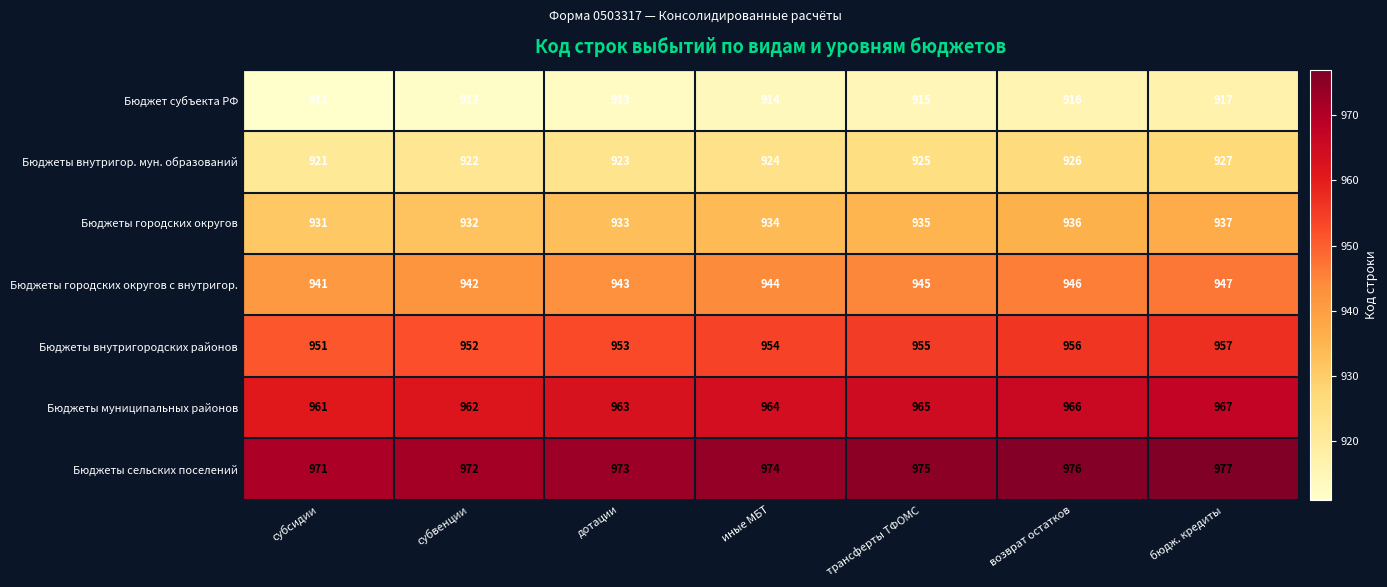

What is the total value across all series at дотации?

6601